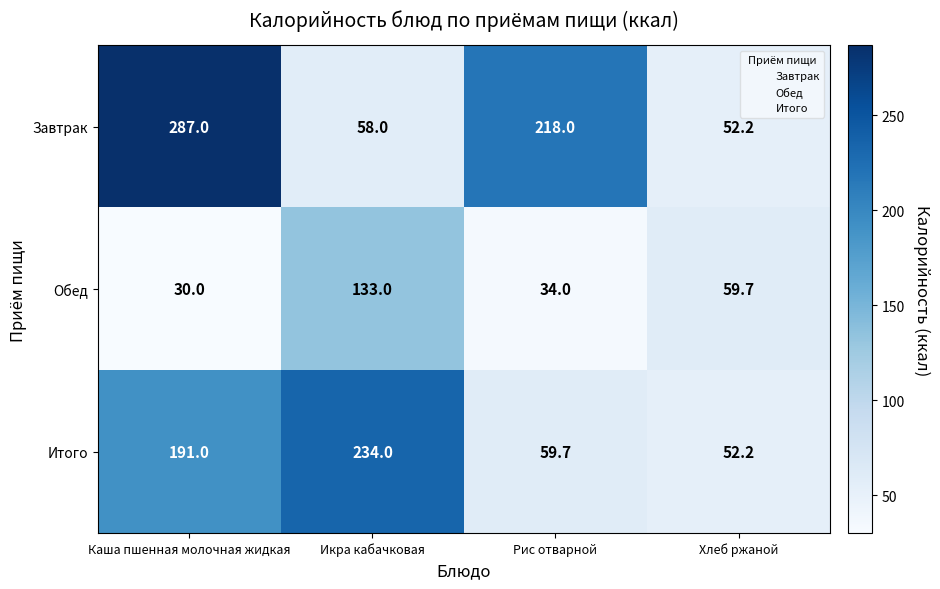

Reading right to left, extract all data points from this chart.

Завтрак: Хлеб ржаной=52.2	Рис отварной=218.0	Икра кабачковая=58.0	Каша пшенная молочная жидкая=287.0
Обед: Хлеб ржаной=59.7	Рис отварной=34.0	Икра кабачковая=133.0	Каша пшенная молочная жидкая=30.0
Итого: Хлеб ржаной=52.2	Рис отварной=59.7	Икра кабачковая=234.0	Каша пшенная молочная жидкая=191.0